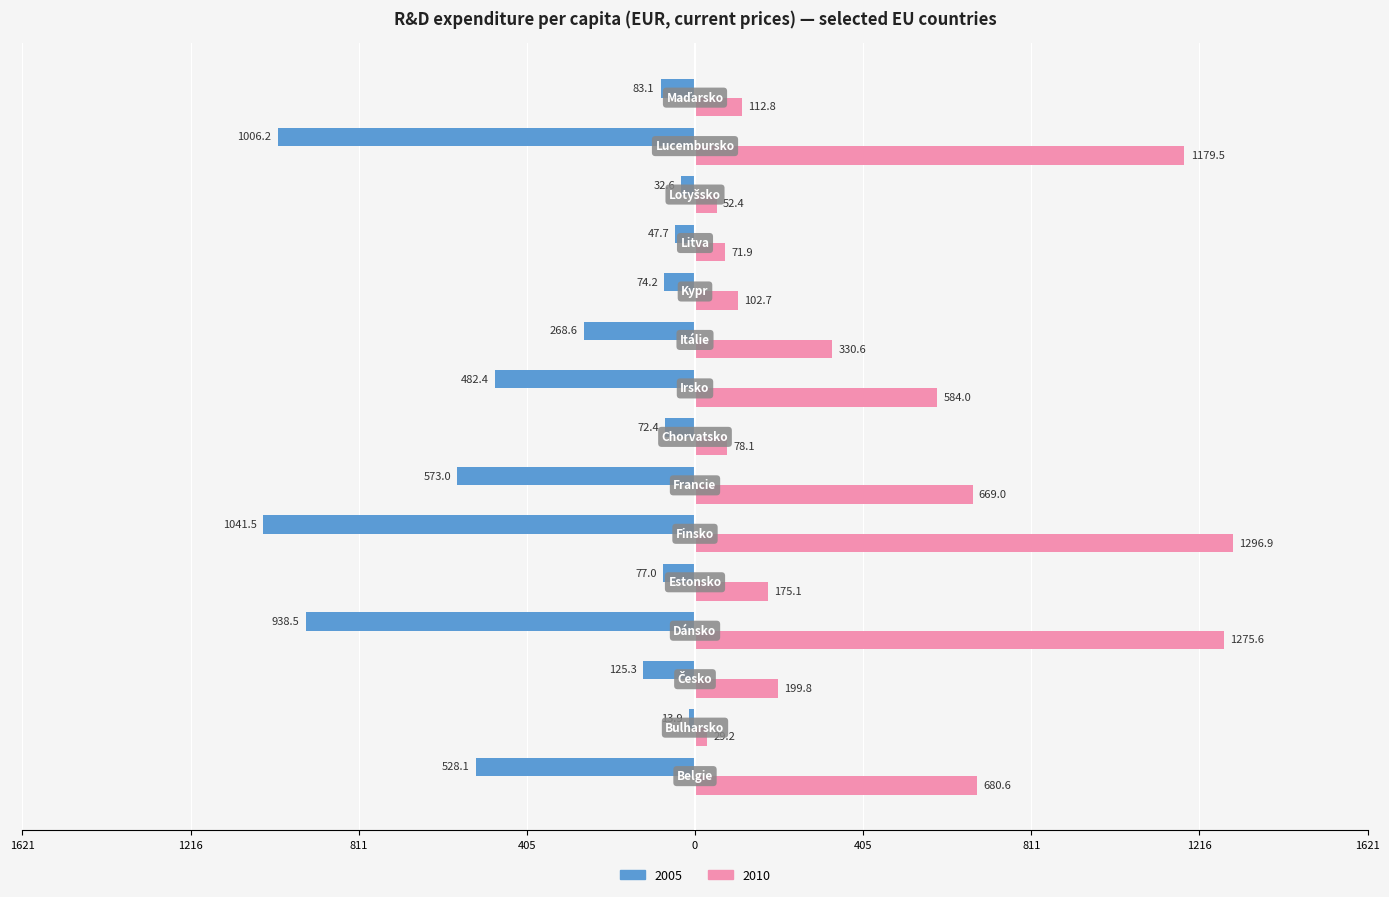

Where is 2010 nearest to the value 663?

Francie